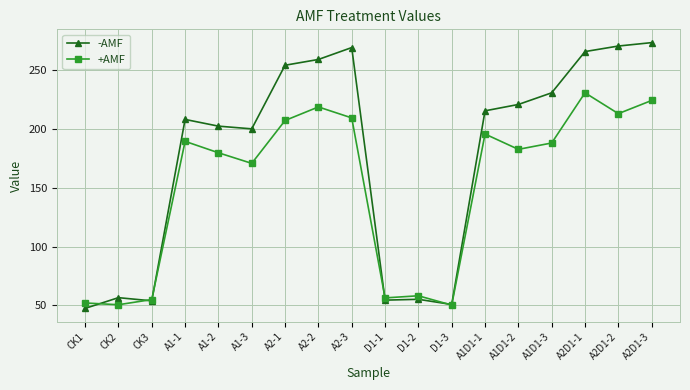

At which label is -AMF closest to 160?

A1-3